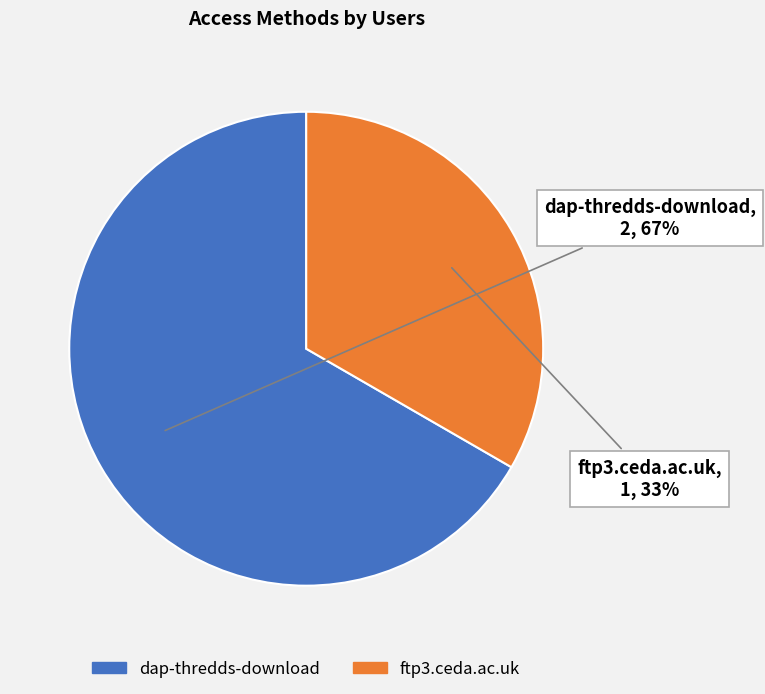

True or false: ftp3.ceda.ac.uk accounts for 43% of the total.

False